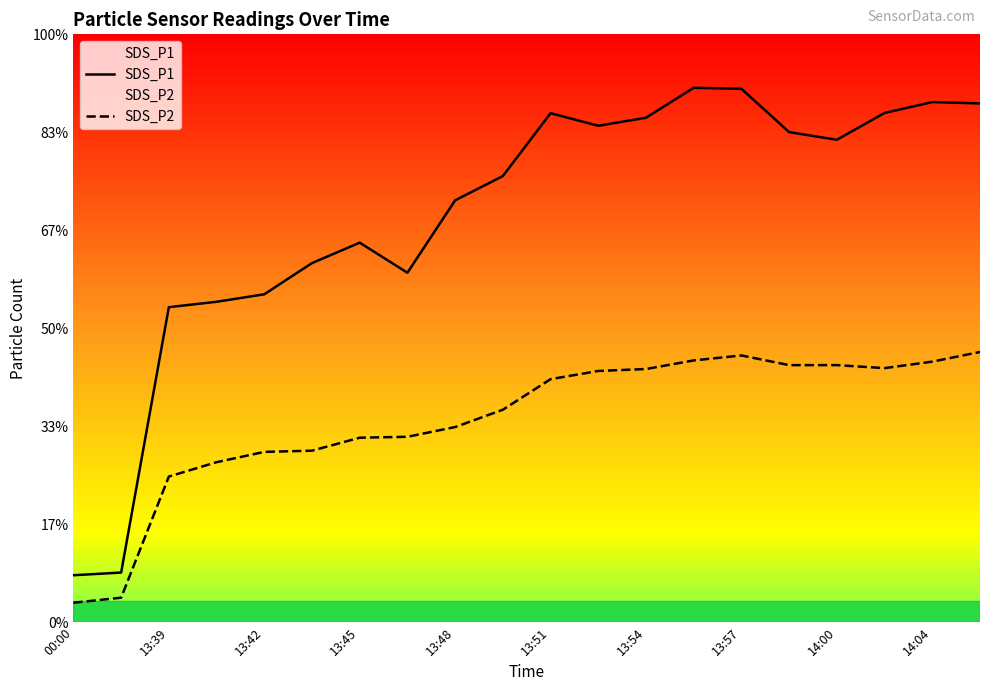

Is it true that SDS_P2 equals 29.9 at 13:54?

False